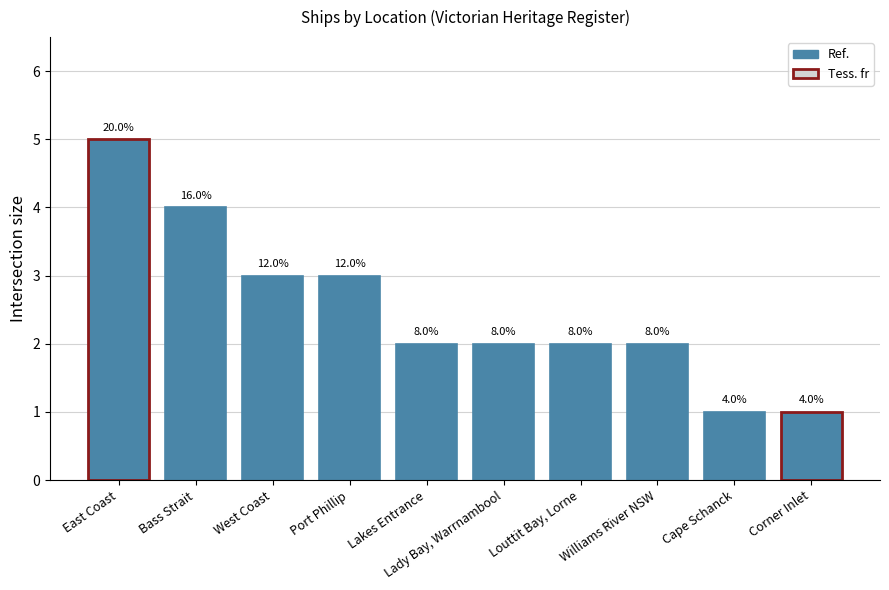

Are the bars horizontal?

No